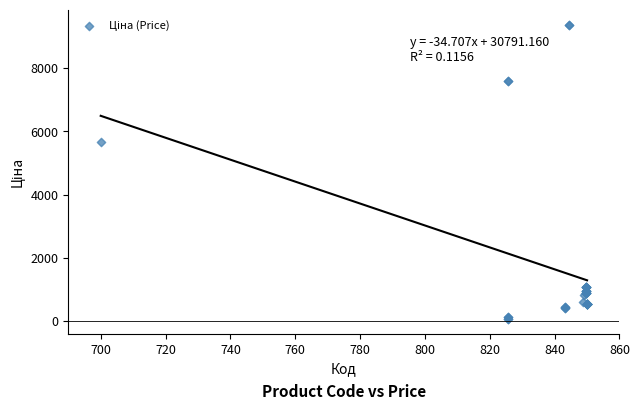

What Y value in the scatter plot is closest to 4720?

5673.8